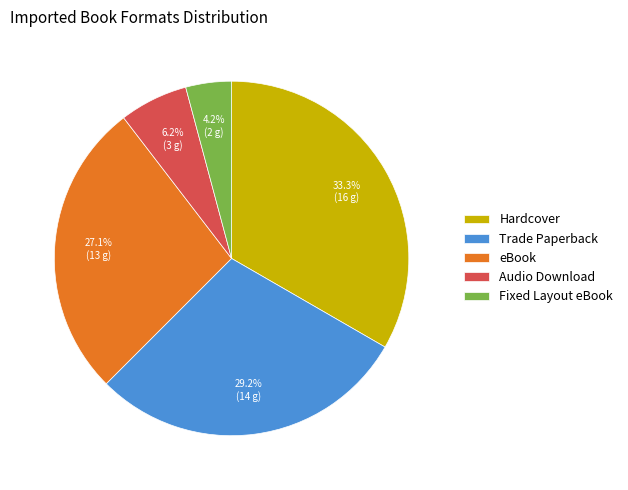

To the nearest percent, what percentage of the pie is Fixed Layout eBook?

4%